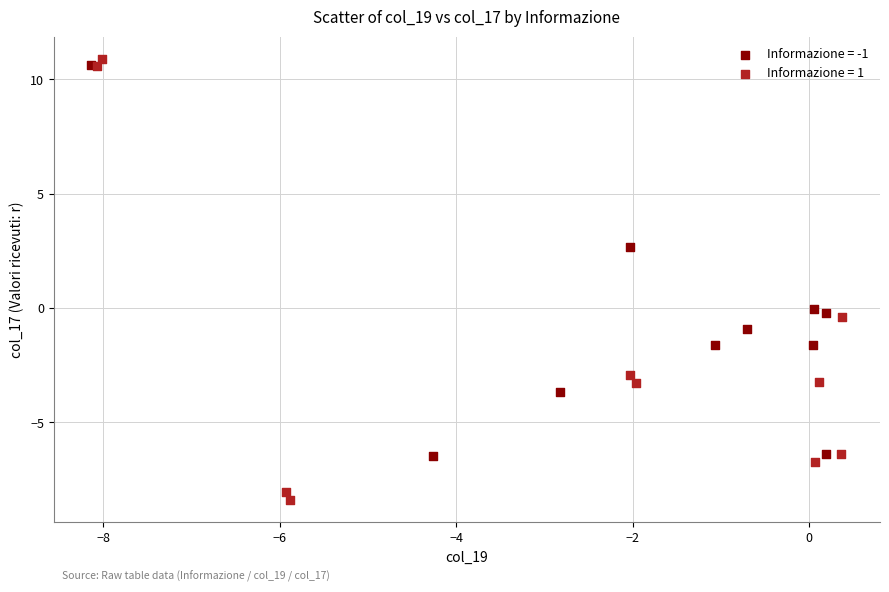

Which series has the widest spread of Y values?

Informazione = 1